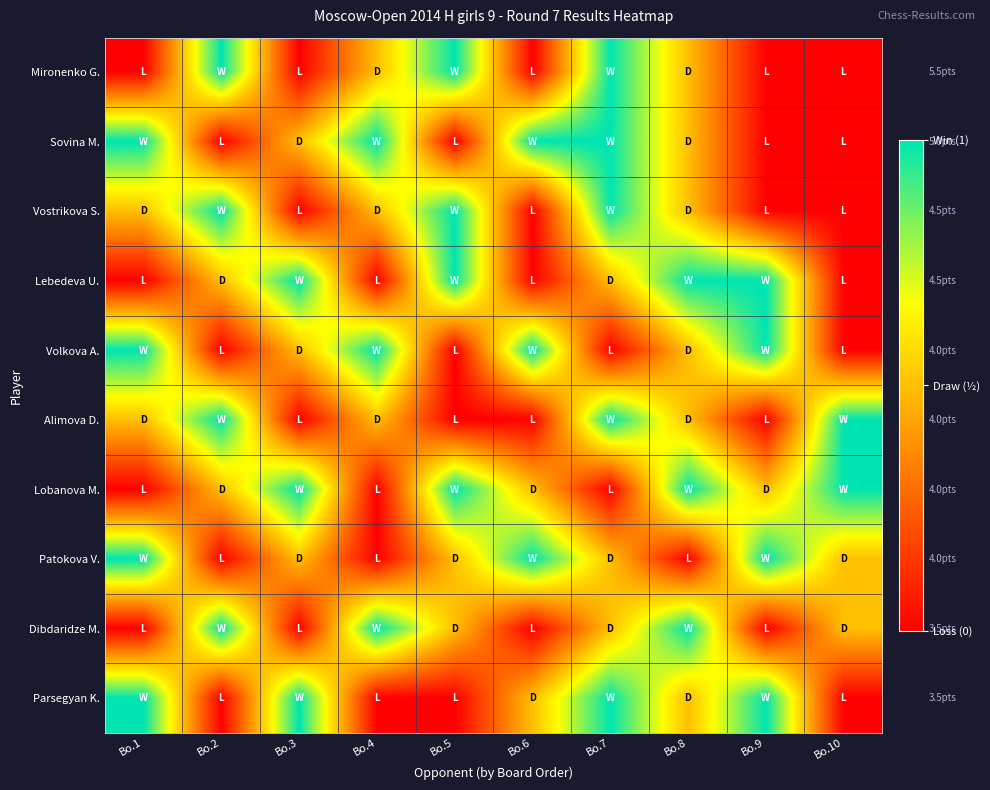

Rank the series at Bo.9 from highest to lowest value.

Lebedeva U., Volkova A., Patokova V., Parsegyan K., Lobanova M., Mironenko G., Sovina M., Vostrikova S., Alimova D., Dibdaridze M.